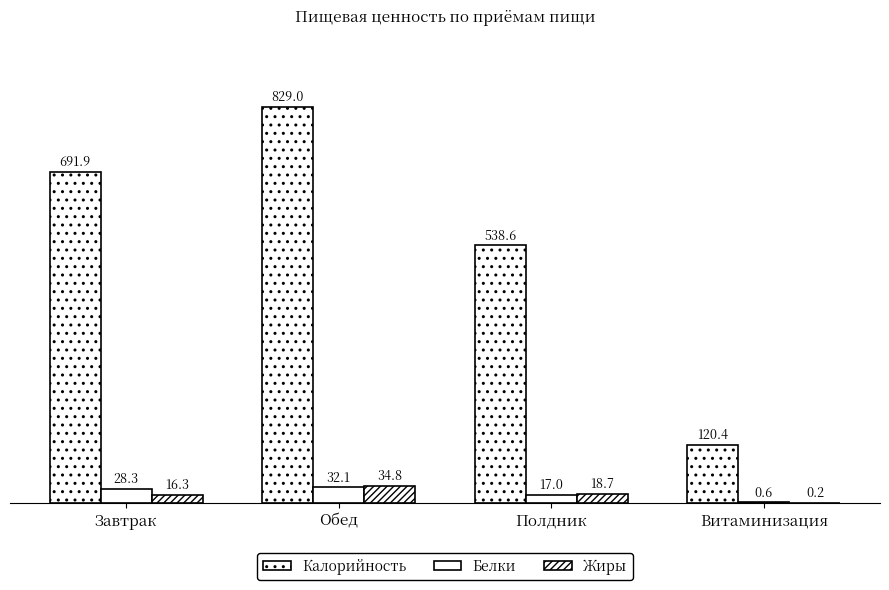

Reading left to right, extract all data points from this chart.

Калорийность: 691.9	829.0	538.6	120.4
Белки: 28.3	32.1	17.0	0.6
Жиры: 16.3	34.8	18.7	0.2